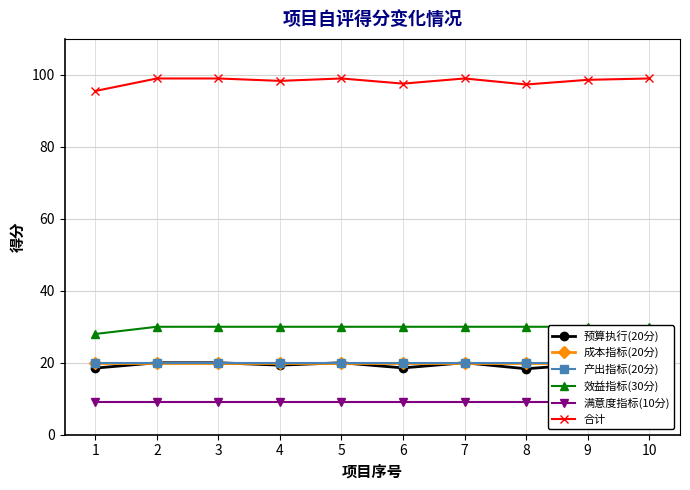

Reading left to right, extract all data points from this chart.

预算执行(20分): 1=18.5	2=20.0	3=20.0	4=19.3	5=20.0	6=18.6	7=20.0	8=18.3	9=19.6	10=20.0
成本指标(20分): 1=20.0	2=20.0	3=20.0	4=20.0	5=20.0	6=20.0	7=20.0	8=20.0	9=20.0	10=20.0
产出指标(20分): 1=20.0	2=20.0	3=20.0	4=20.0	5=20.0	6=20.0	7=20.0	8=20.0	9=20.0	10=20.0
效益指标(30分): 1=28.0	2=30.0	3=30.0	4=30.0	5=30.0	6=30.0	7=30.0	8=30.0	9=30.0	10=30.0
满意度指标(10分): 1=9.0	2=9.0	3=9.0	4=9.0	5=9.0	6=9.0	7=9.0	8=9.0	9=9.0	10=9.0
合计: 1=95.5	2=99.0	3=99.0	4=98.3	5=99.0	6=97.6	7=99.0	8=97.3	9=98.6	10=99.0